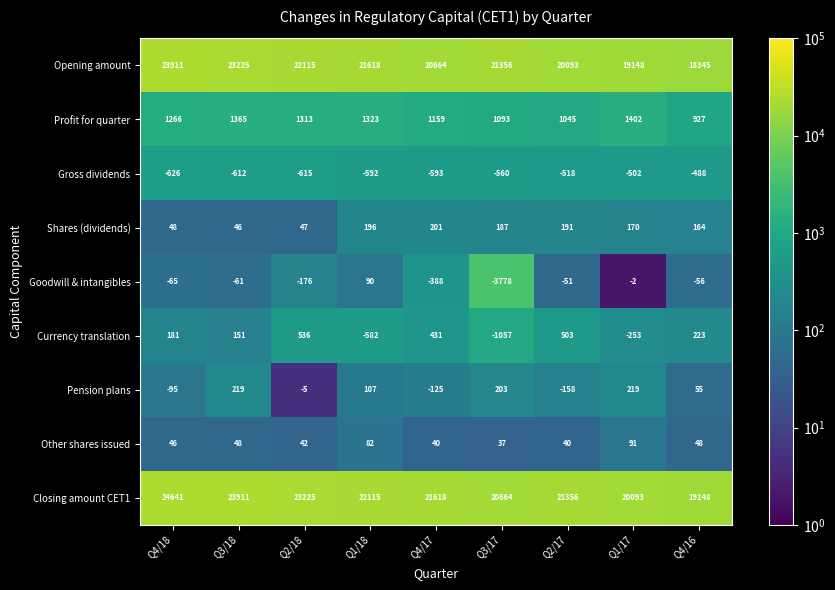

The value of Shares (dividends) at Q2/17 is 261. True or false?

False